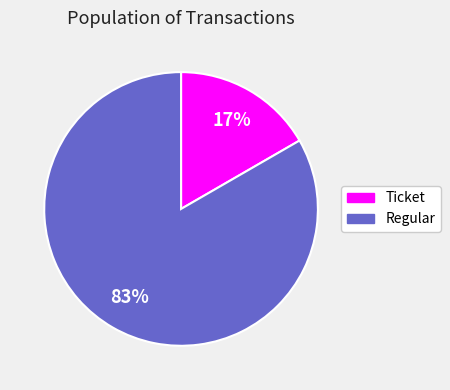

How many segments does this pie chart have?

2